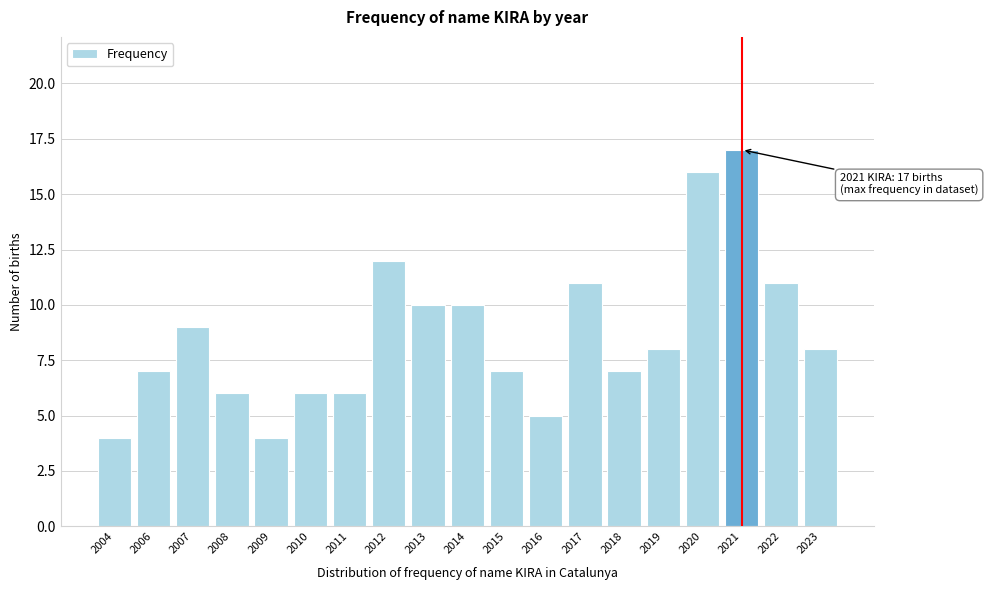

Reading right to left, extract all data points from this chart.

2023=8	2022=11	2021=17	2020=16	2019=8	2018=7	2017=11	2016=5	2015=7	2014=10	2013=10	2012=12	2011=6	2010=6	2009=4	2008=6	2007=9	2006=7	2004=4